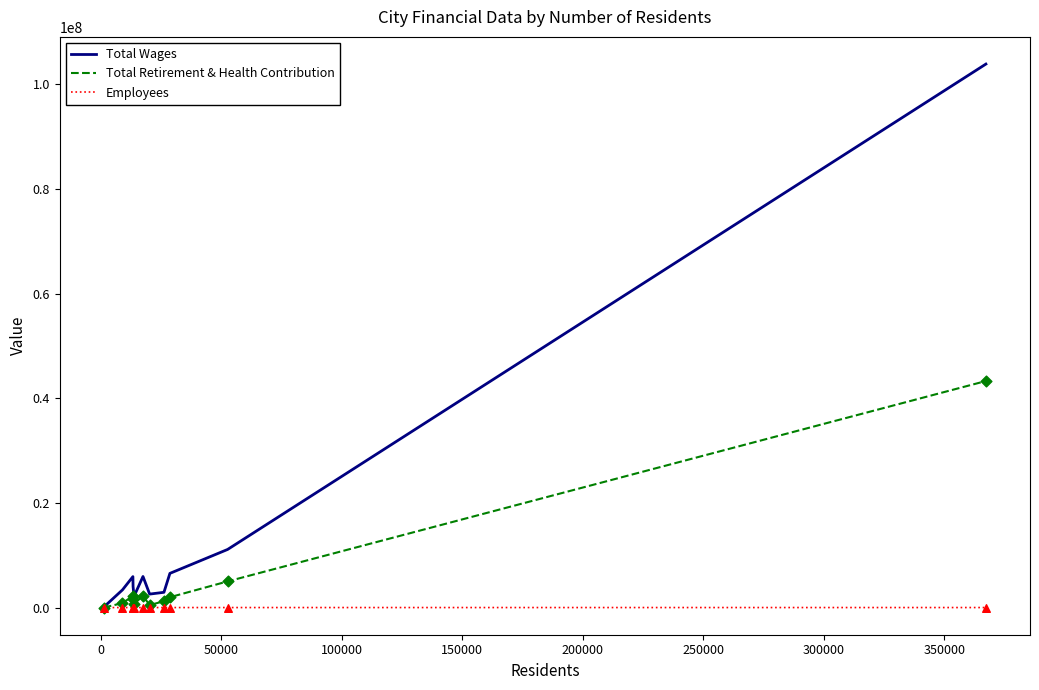

Which series has the widest spread of values?

Total Wages